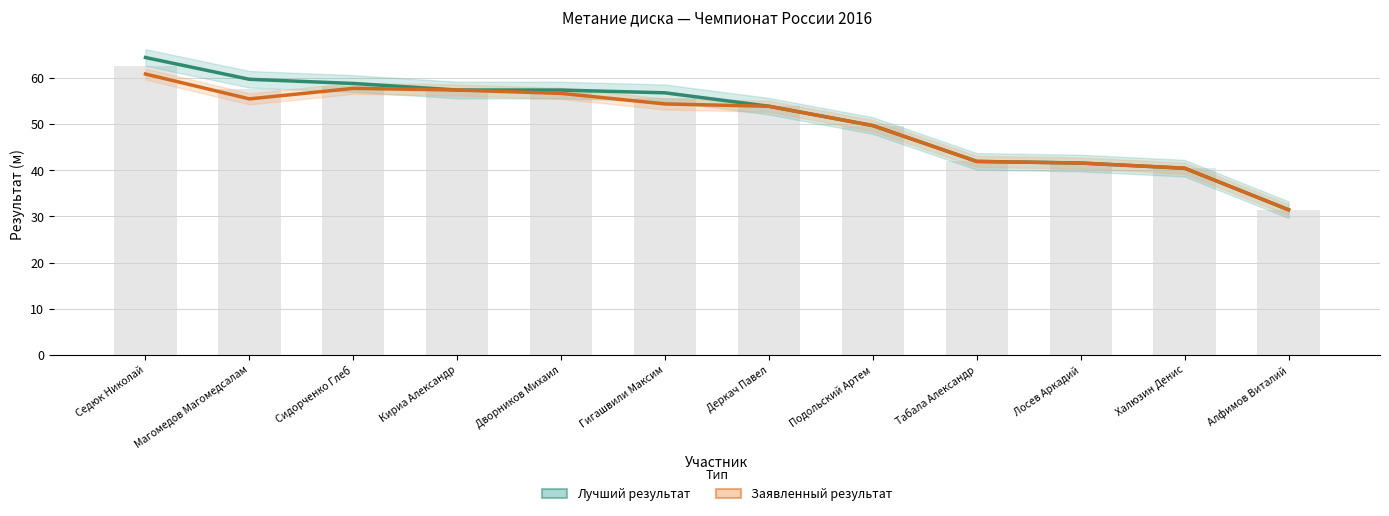

List the labels in order of Заявленный результат value, largest first.

Седюк Николай, Сидорченко Глеб, Кириа Александр, Дворников Михаил, Магомедов Магомедсалам, Гигашвили Максим, Деркач Павел, Подольский Артем, Табала Александр, Лосев Аркадий, Халюзин Денис, Алфимов Виталий